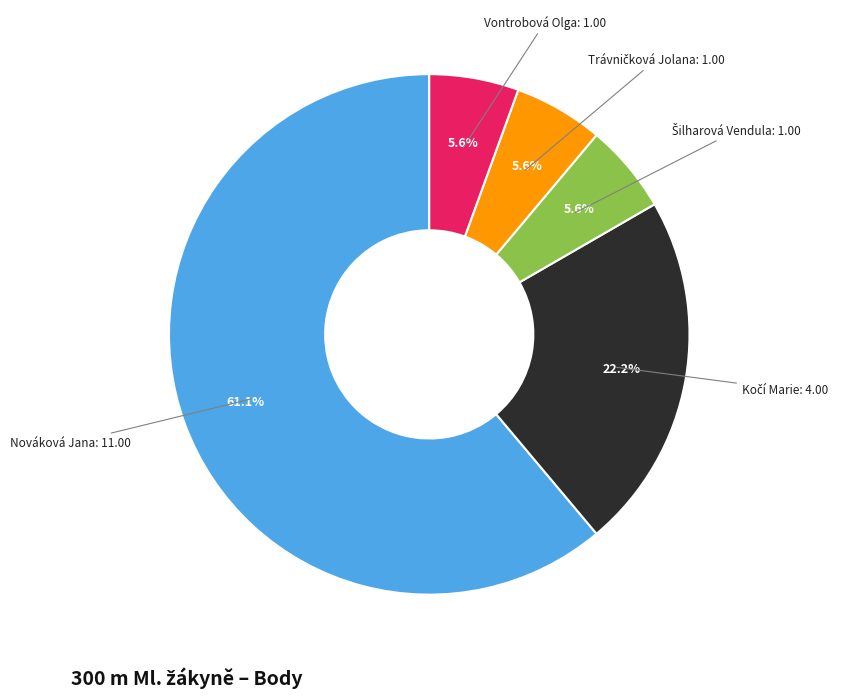

How many slices are in this pie chart?

5